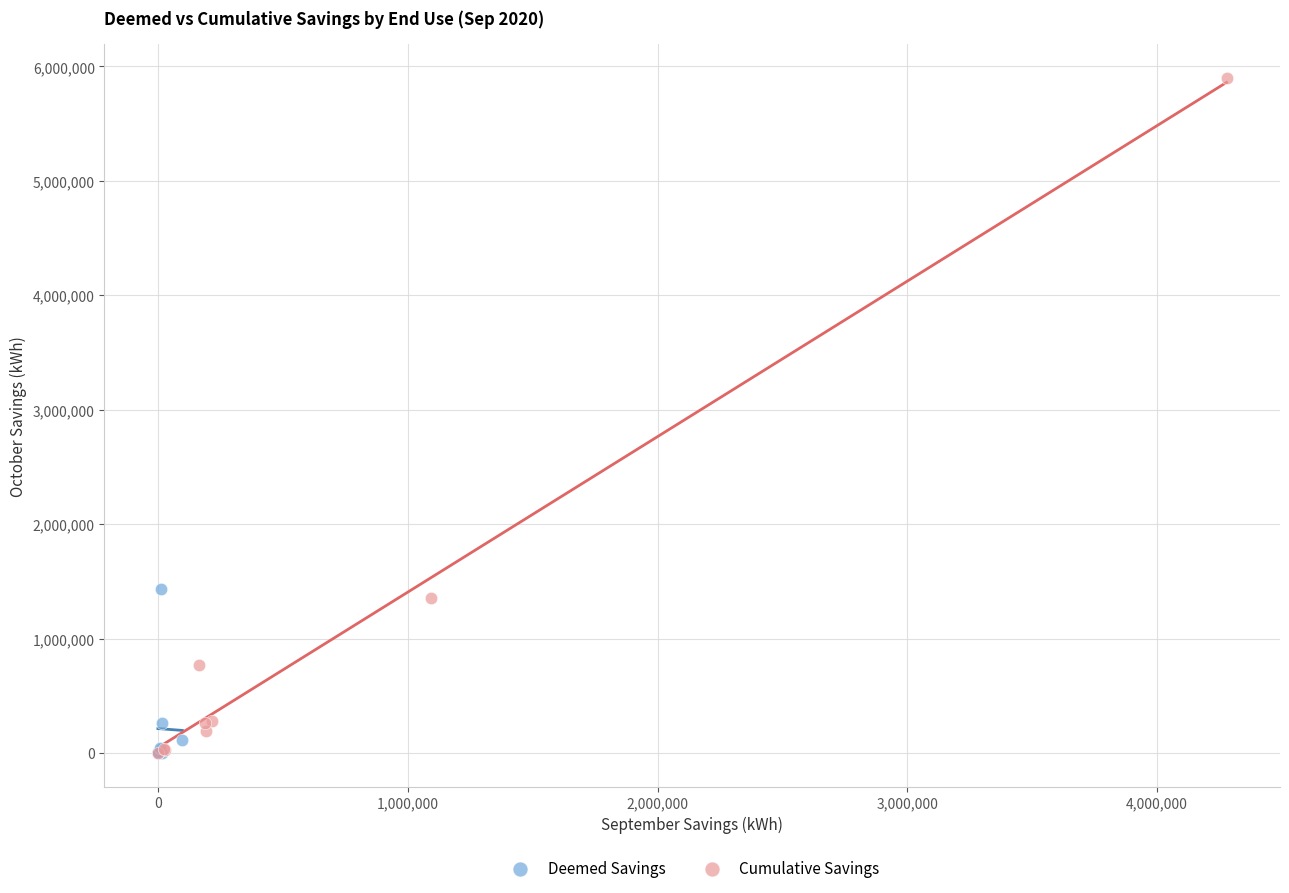

Which series reaches the maximum Y coordinate?

Cumulative Savings